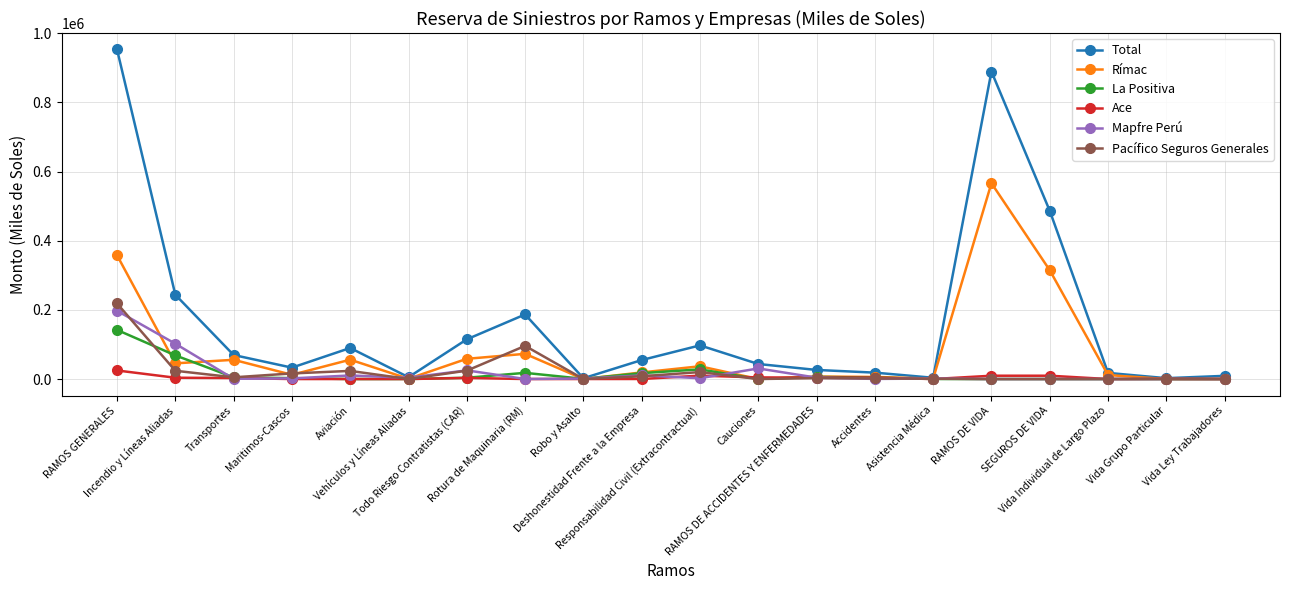

What is the maximum value for Total?

952710.8